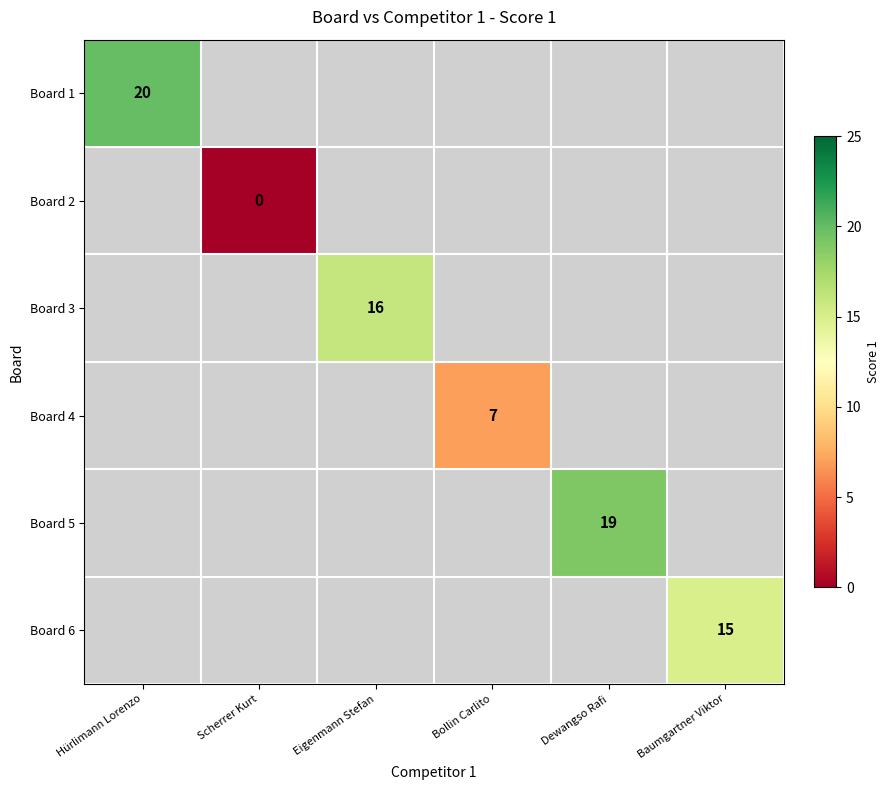

True or false: Board 4 has a value of 12 at Bollin Carlito.

False